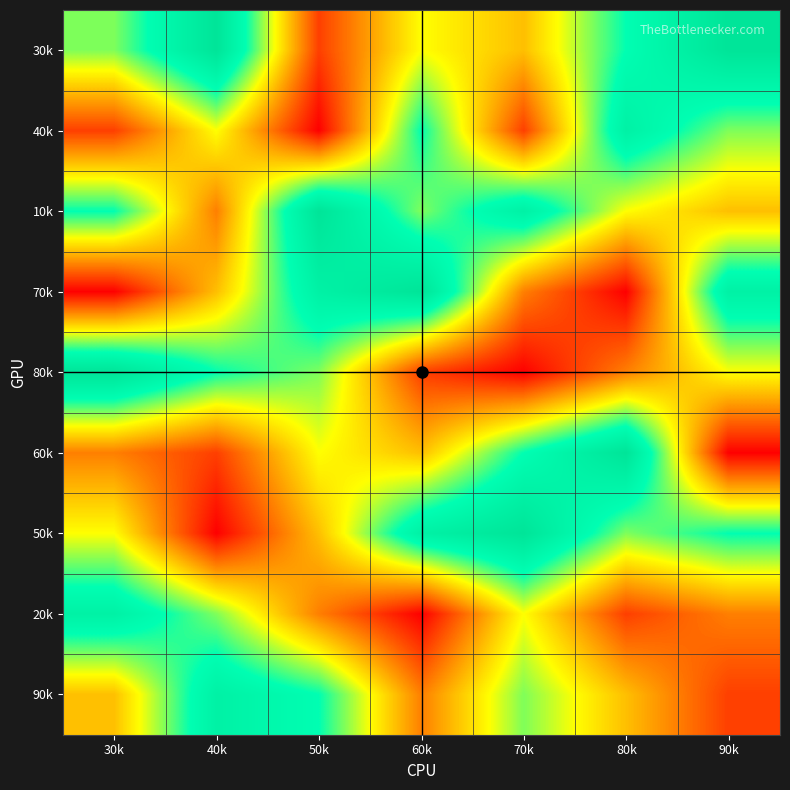

What is the total value across all series at 40k?

45